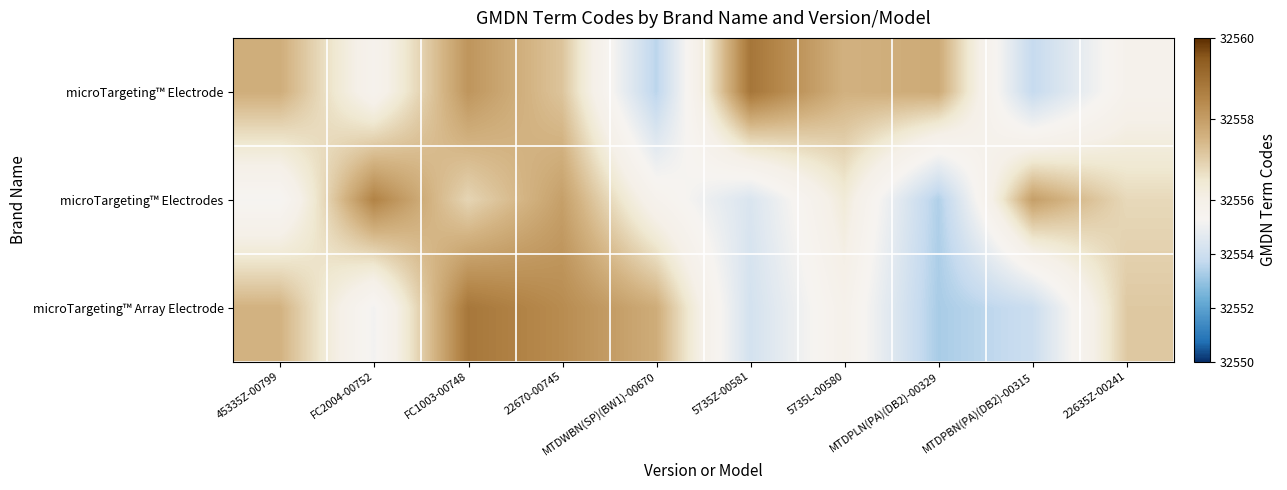

Which series has the widest spread of values?

microTargeting™ Array Electrode